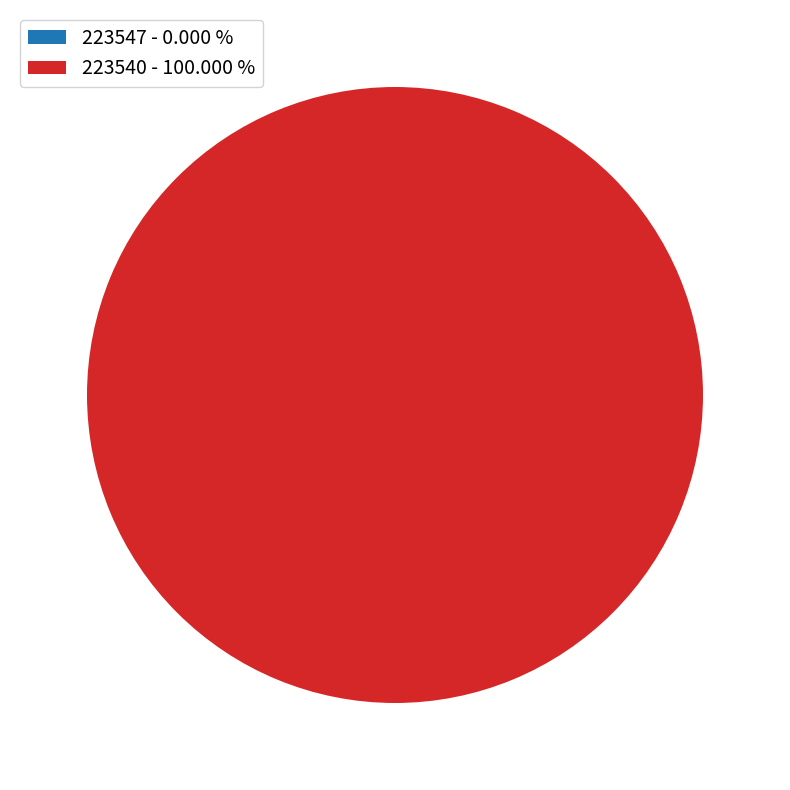

To the nearest percent, what is the difference between the 223540 and 223547 slice percentages?

100%